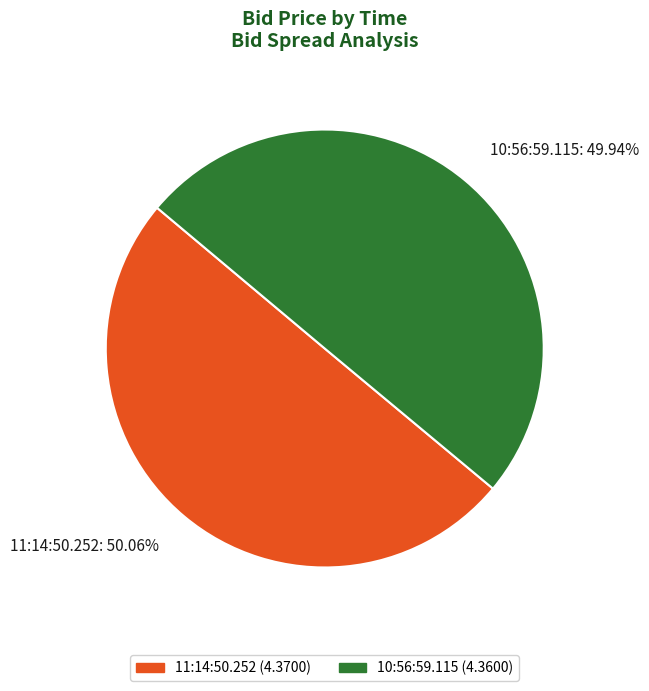

Is there any slice that represents more than half of the pie?

Yes